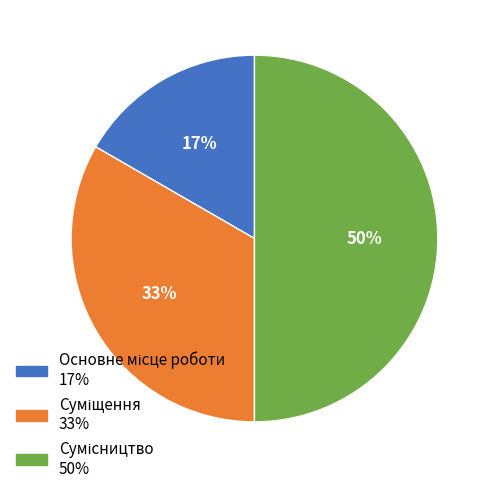

To the nearest percent, what is the difference between the largest and smallest slice percentages?

33%